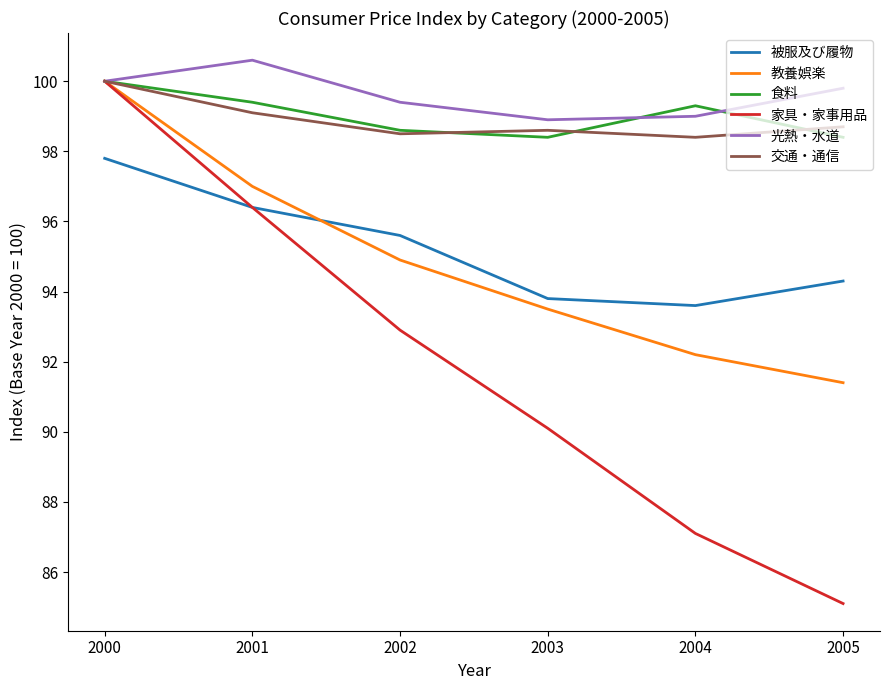

True or false: 食料 and 被服及び履物 cross at least once.

False